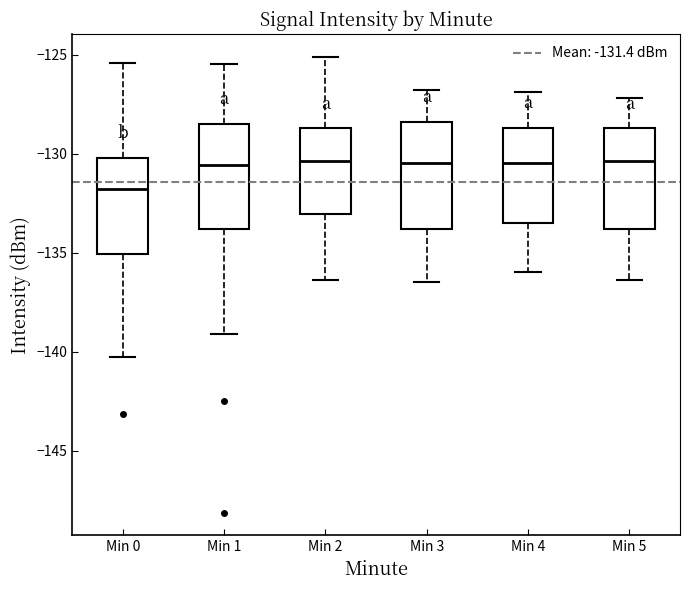

Reading left to right, transcribe this box plot: for each box, give where its median line is, the range the box spans, and where its two whiskers end, as read against the y-axis. The values are not printed on the chart, so give them approximately, as read against the axis.

Min 0: median -132.0, box -135.0 to -130.0, whiskers -140.5 to -125.5
Min 1: median -130.5, box -134.0 to -128.5, whiskers -139.0 to -125.5
Min 2: median -130.5, box -133.0 to -128.5, whiskers -136.5 to -125.0
Min 3: median -130.5, box -134.0 to -128.5, whiskers -136.5 to -127.0
Min 4: median -130.5, box -133.5 to -128.5, whiskers -136.0 to -127.0
Min 5: median -130.5, box -134.0 to -128.5, whiskers -136.5 to -127.0